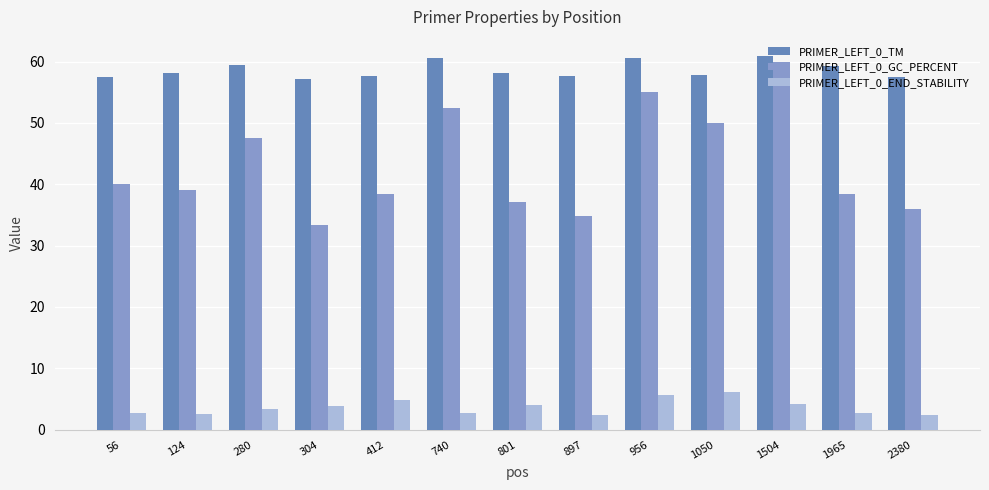

The value of PRIMER_LEFT_0_TM at 280 is 91.5. True or false?

False